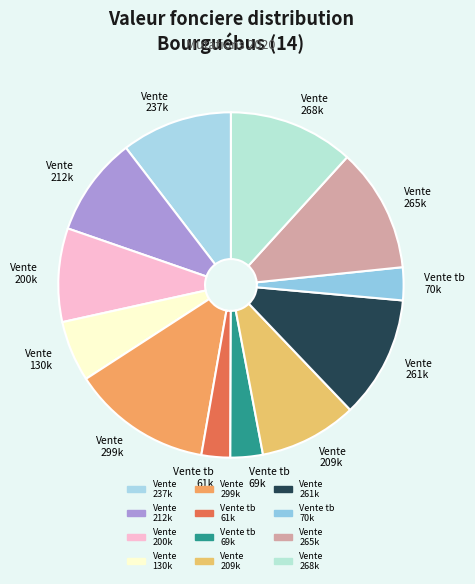

How many segments does this pie chart have?

12